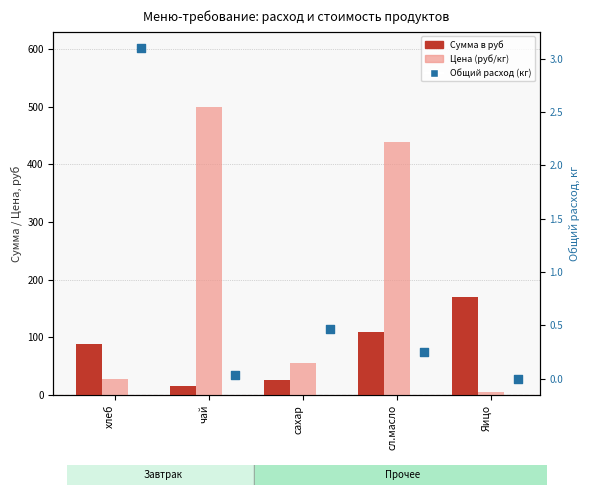

Which series has the largest total across all categories?

Цена (руб/кг)